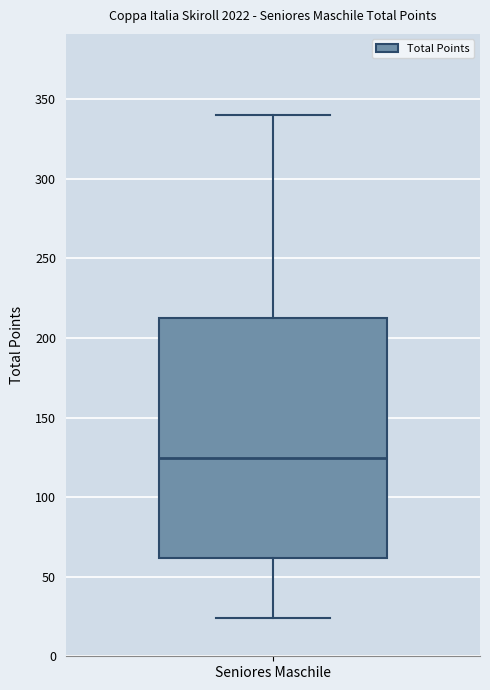

Transcribe this box plot: give where the median line is, the range the box spans, and where the two whiskers end, as read against the y-axis. The values are not printed on the chart, so give them approximately, as read against the axis.

median 125, box 60 to 215, whiskers 25 to 340